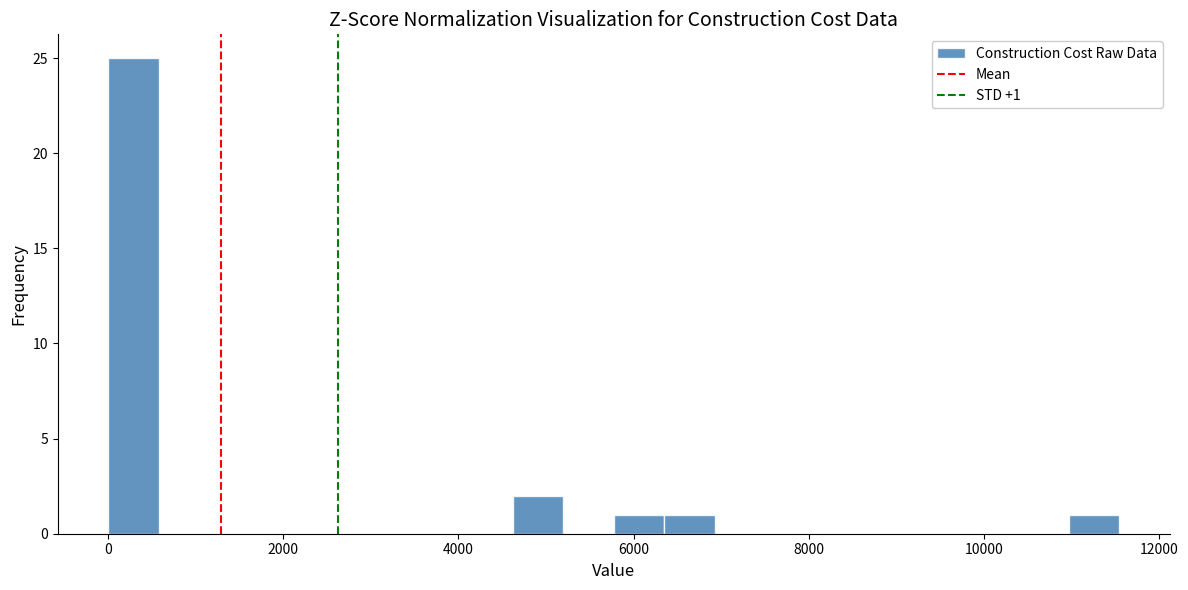

Read against the x-axis, roughly where is the centre of the tallest bar?

200